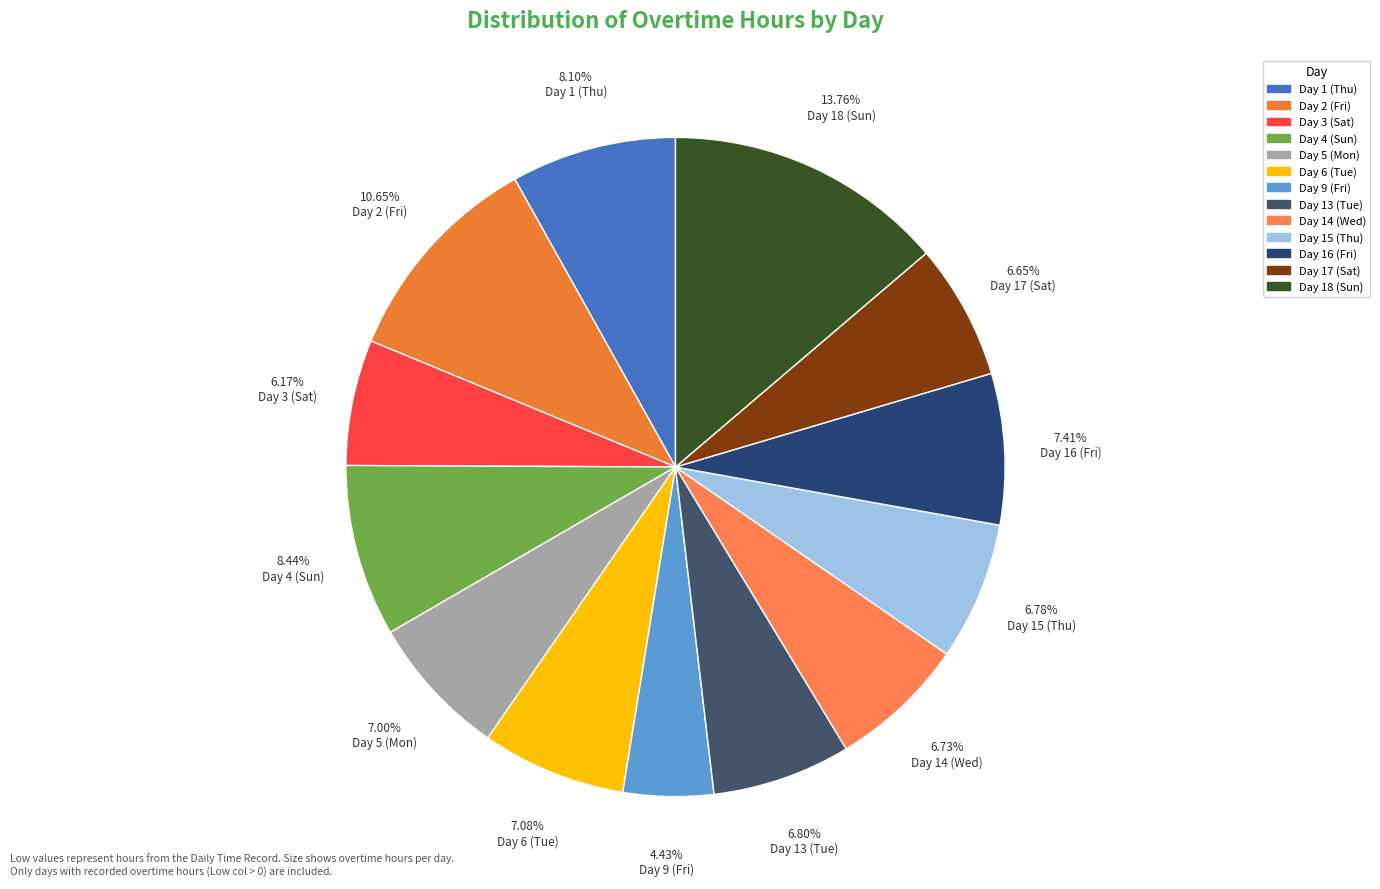

To the nearest percent, what is the average slice percentage?

8%